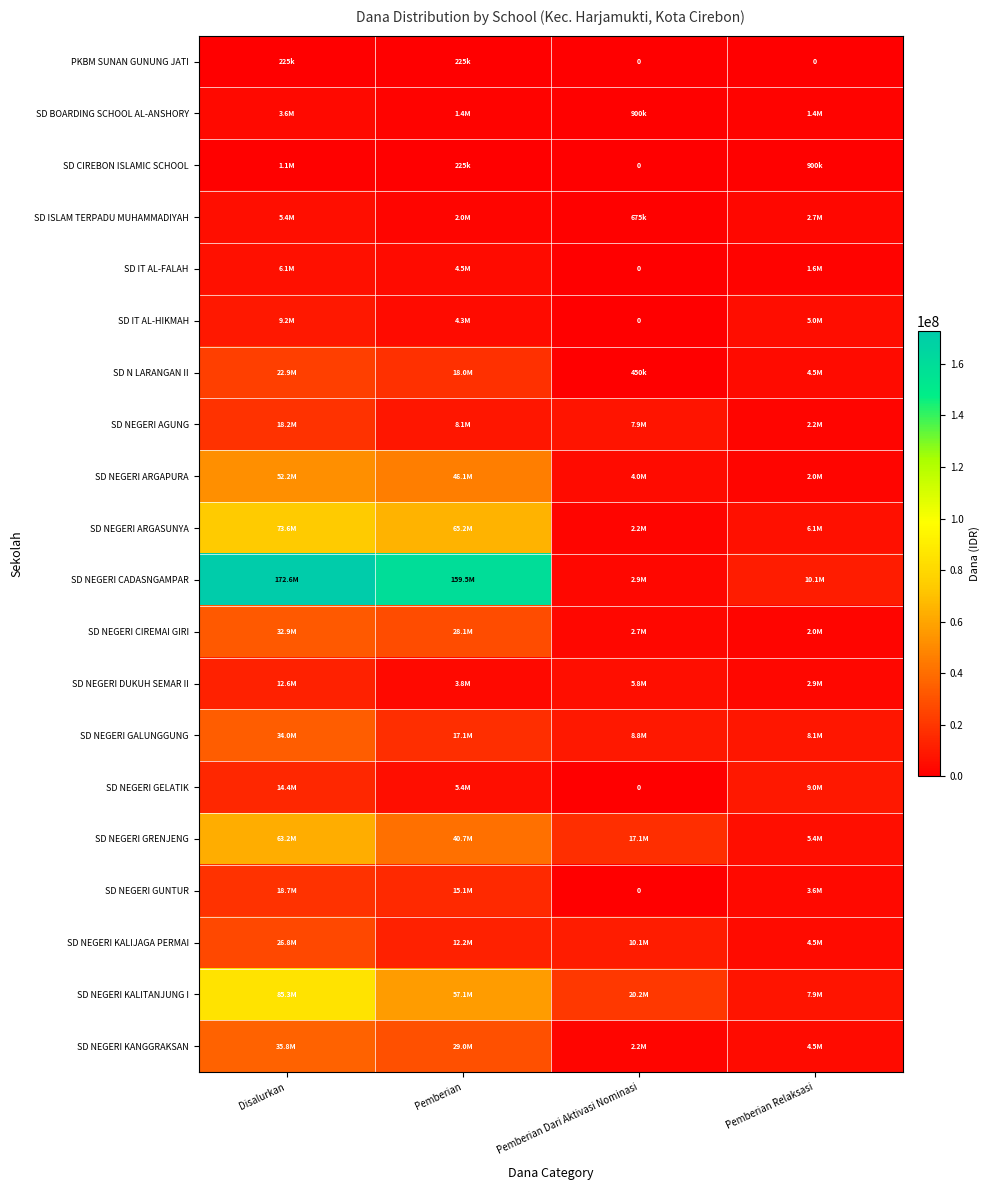

Rank the series by their maximum value, from lowest to highest.

PKBM SUNAN GUNUNG JATI, SD CIREBON ISLAMIC SCHOOL, SD BOARDING SCHOOL AL-ANSHORY, SD ISLAM TERPADU MUHAMMADIYAH, SD IT AL-FALAH, SD IT AL-HIKMAH, SD NEGERI DUKUH SEMAR II, SD NEGERI GELATIK, SD NEGERI AGUNG, SD NEGERI GUNTUR, SD N LARANGAN II, SD NEGERI KALIJAGA PERMAI, SD NEGERI CIREMAI GIRI, SD NEGERI GALUNGGUNG, SD NEGERI KANGGRAKSAN, SD NEGERI ARGAPURA, SD NEGERI GRENJENG, SD NEGERI ARGASUNYA, SD NEGERI KALITANJUNG I, SD NEGERI CADASNGAMPAR